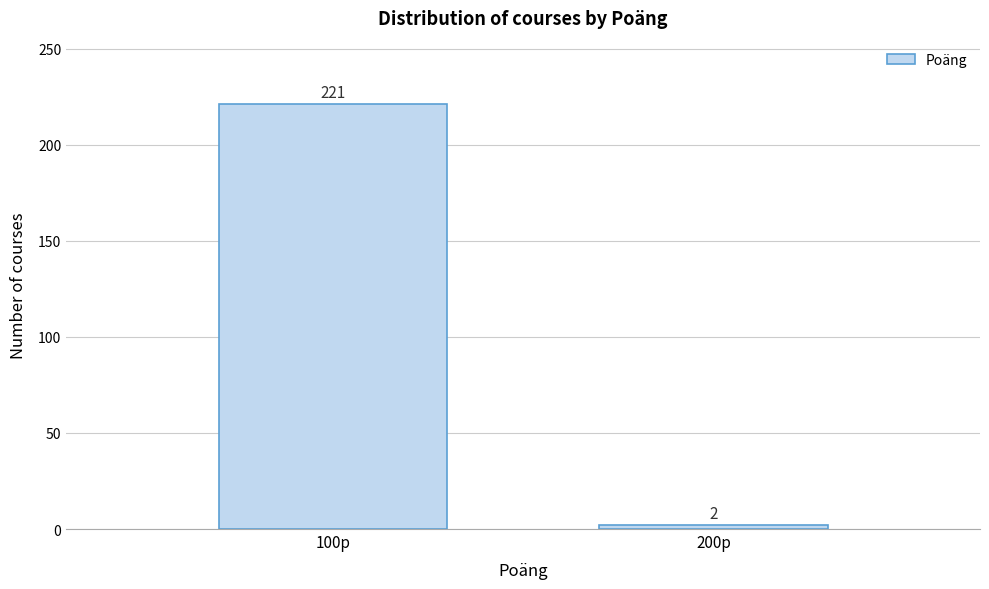

Reading left to right, extract all data points from this chart.

221	2